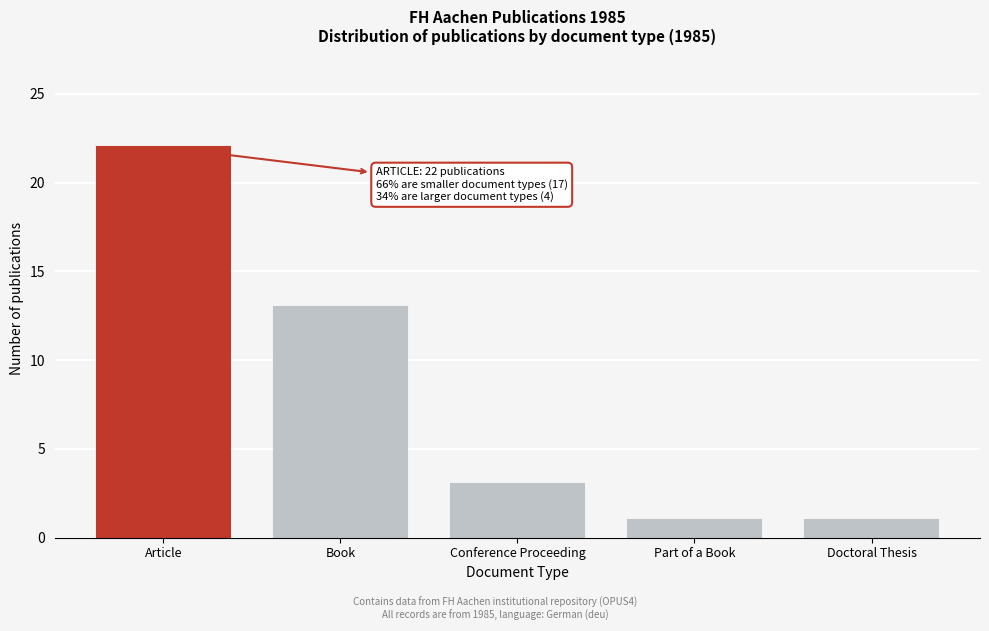

Reading left to right, extract all data points from this chart.

22	13	3	1	1